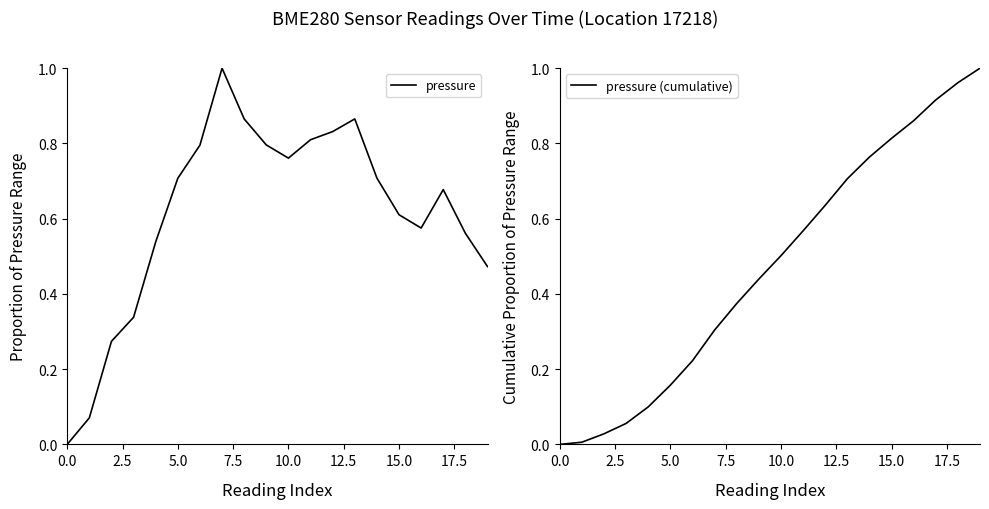

The pressure series shows 0.4 at 9. True or false?

False